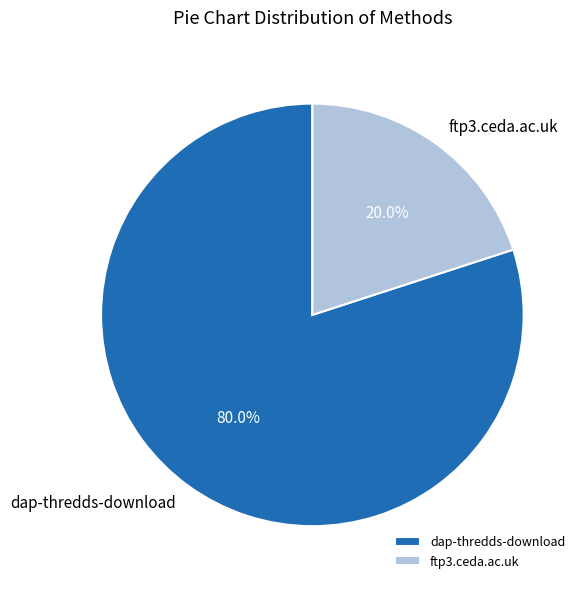

To the nearest percent, what portion does ftp3.ceda.ac.uk represent?

20%